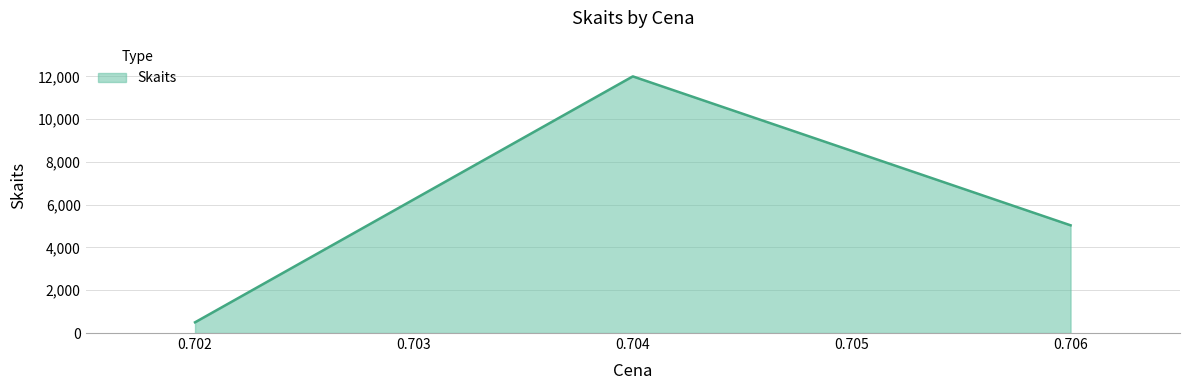

What is the minimum value shown in the chart?

501